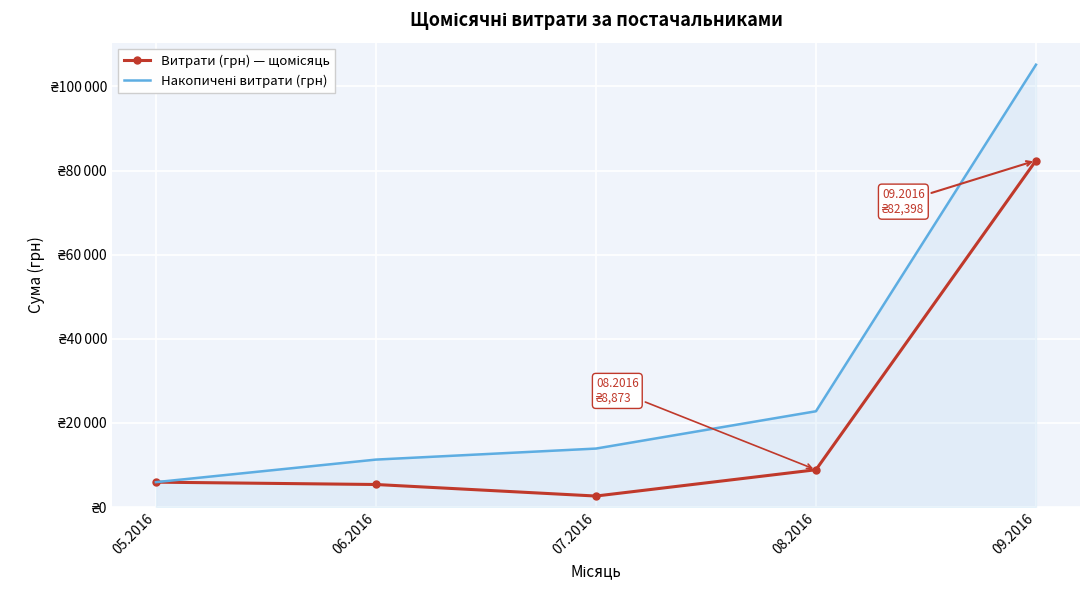

Is it true that Витрати (грн) — щомісяць equals 40862.7 at 09.2016?

False